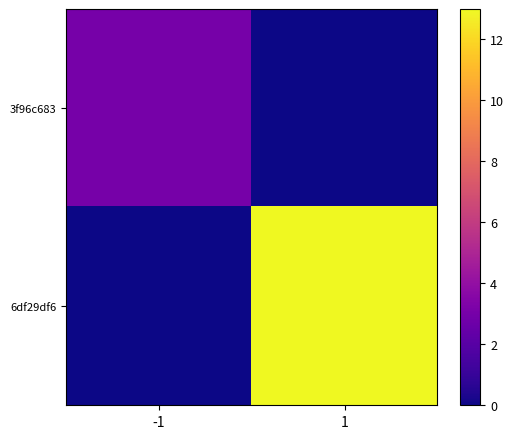

Reading right to left, list all the values displayed in this chart.

3f96c683: 1=0	-1=3
6df29df6: 1=13	-1=0